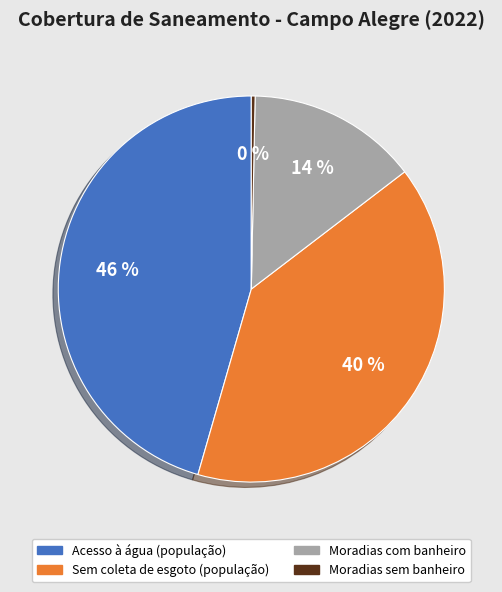

Is there any slice that represents more than half of the pie?

No